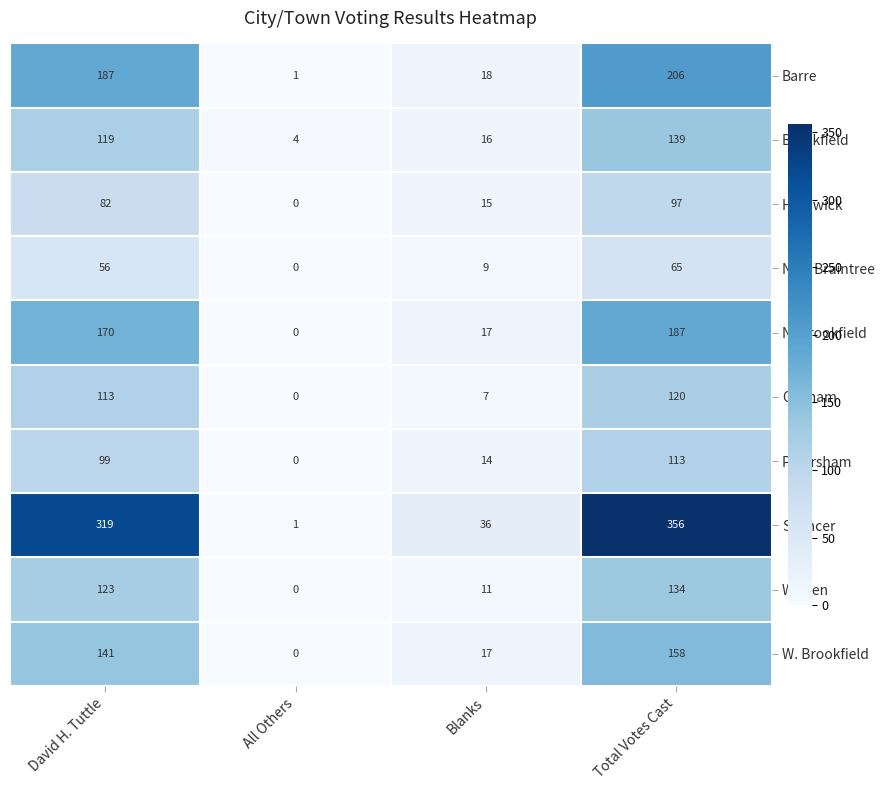

Which series has the largest range (max minus min)?

Spencer